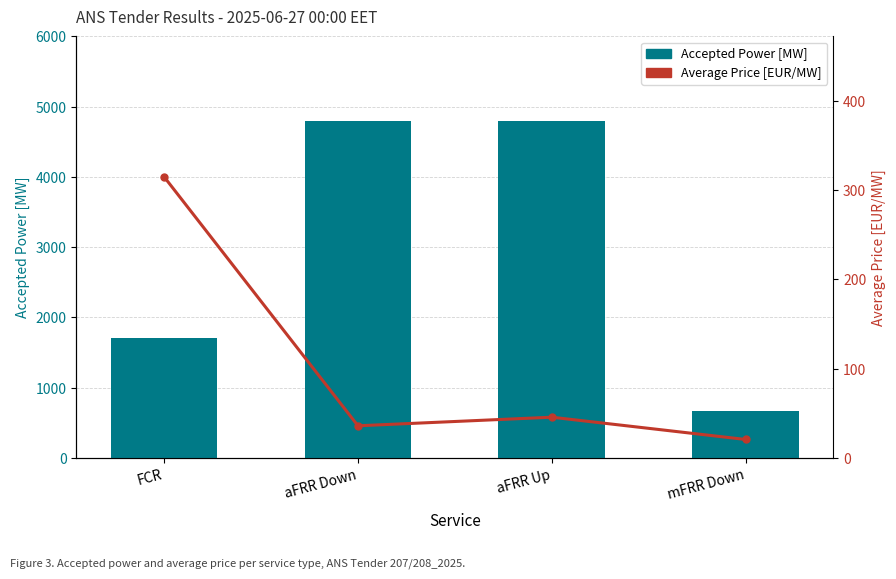

Is the value of Accepted Power [MW] at FCR greater than the value of Average Price [EUR/MW] at aFRR Down?

Yes